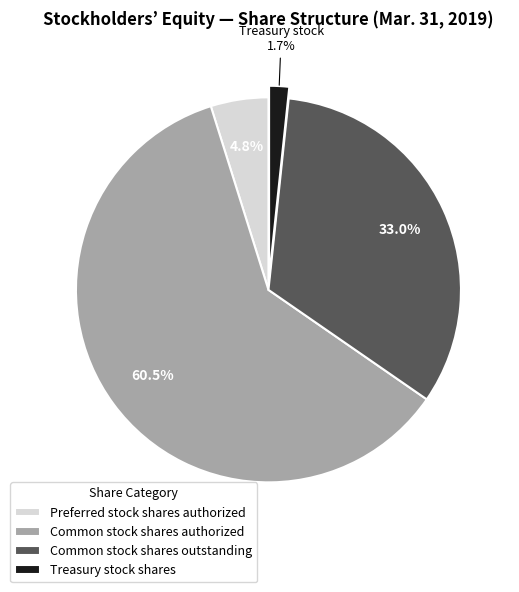

Is there any slice that represents more than half of the pie?

Yes